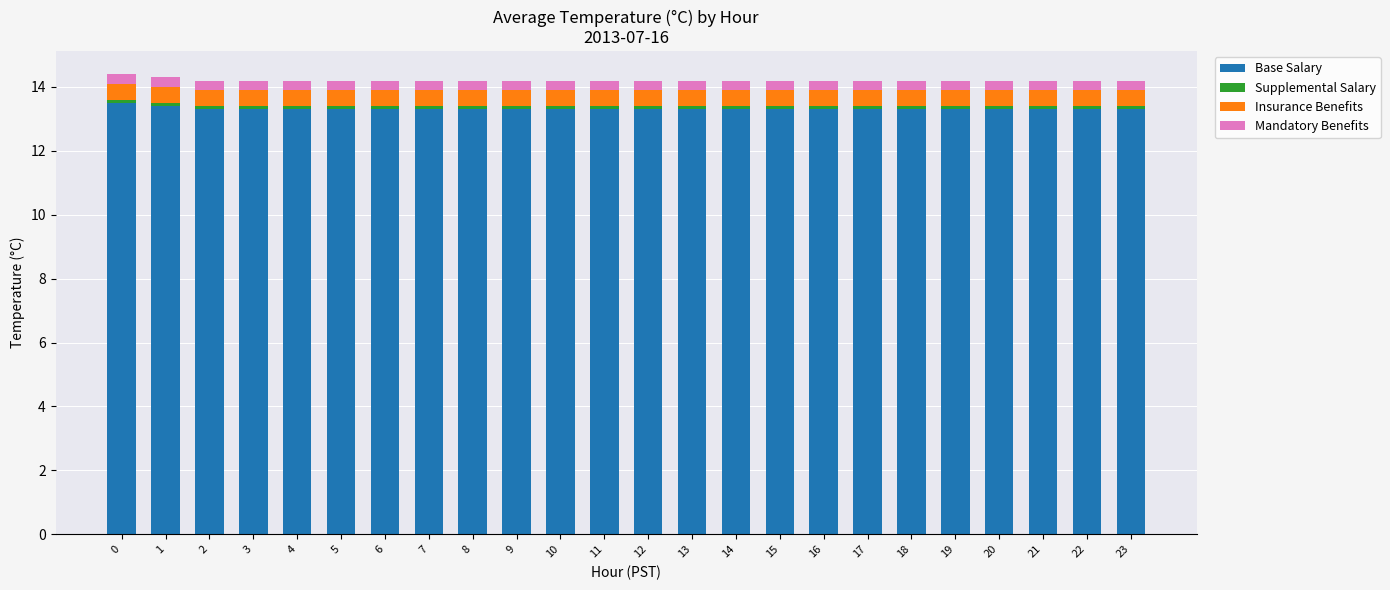

True or false: Base Salary has a value of 8.8 at 22.

False